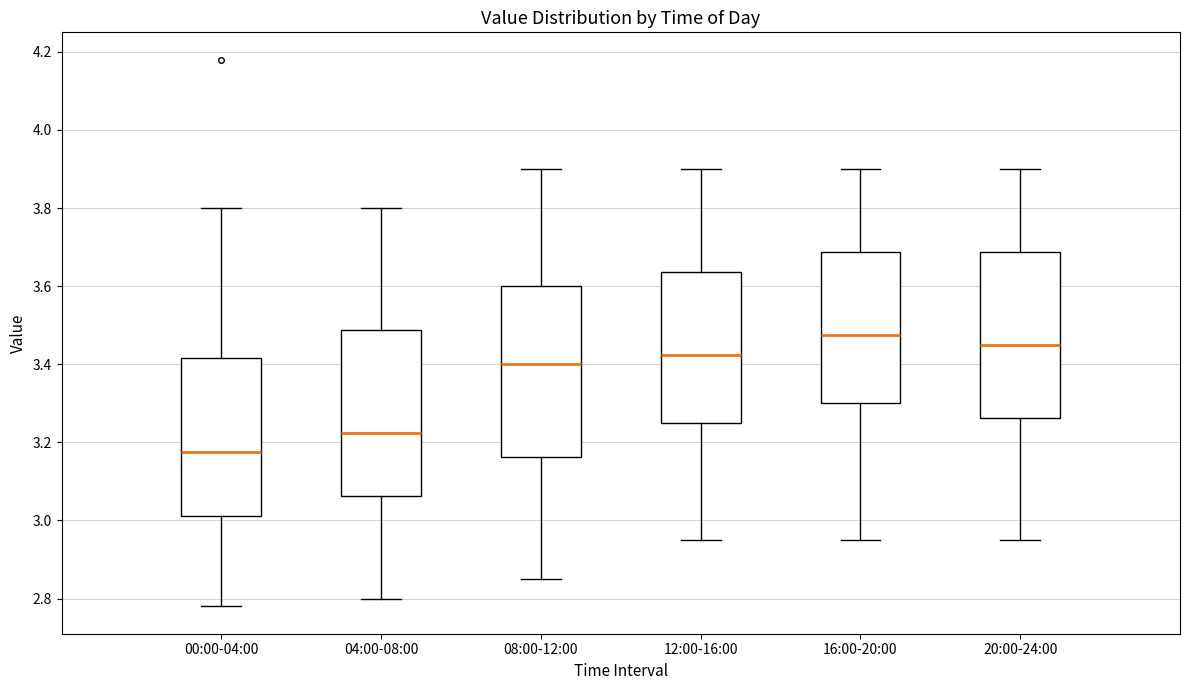

Reading left to right, read every box against the y-axis: the position of its median line, the range the box covers, and the ends of its whiskers. The values are not printed on the chart, so give them approximately, as read against the axis.

00:00-04:00: median 3.18, box 3.02 to 3.42, whiskers 2.78 to 3.80
04:00-08:00: median 3.22, box 3.06 to 3.48, whiskers 2.80 to 3.80
08:00-12:00: median 3.40, box 3.16 to 3.60, whiskers 2.86 to 3.90
12:00-16:00: median 3.42, box 3.26 to 3.64, whiskers 2.96 to 3.90
16:00-20:00: median 3.48, box 3.30 to 3.68, whiskers 2.96 to 3.90
20:00-24:00: median 3.46, box 3.26 to 3.68, whiskers 2.96 to 3.90